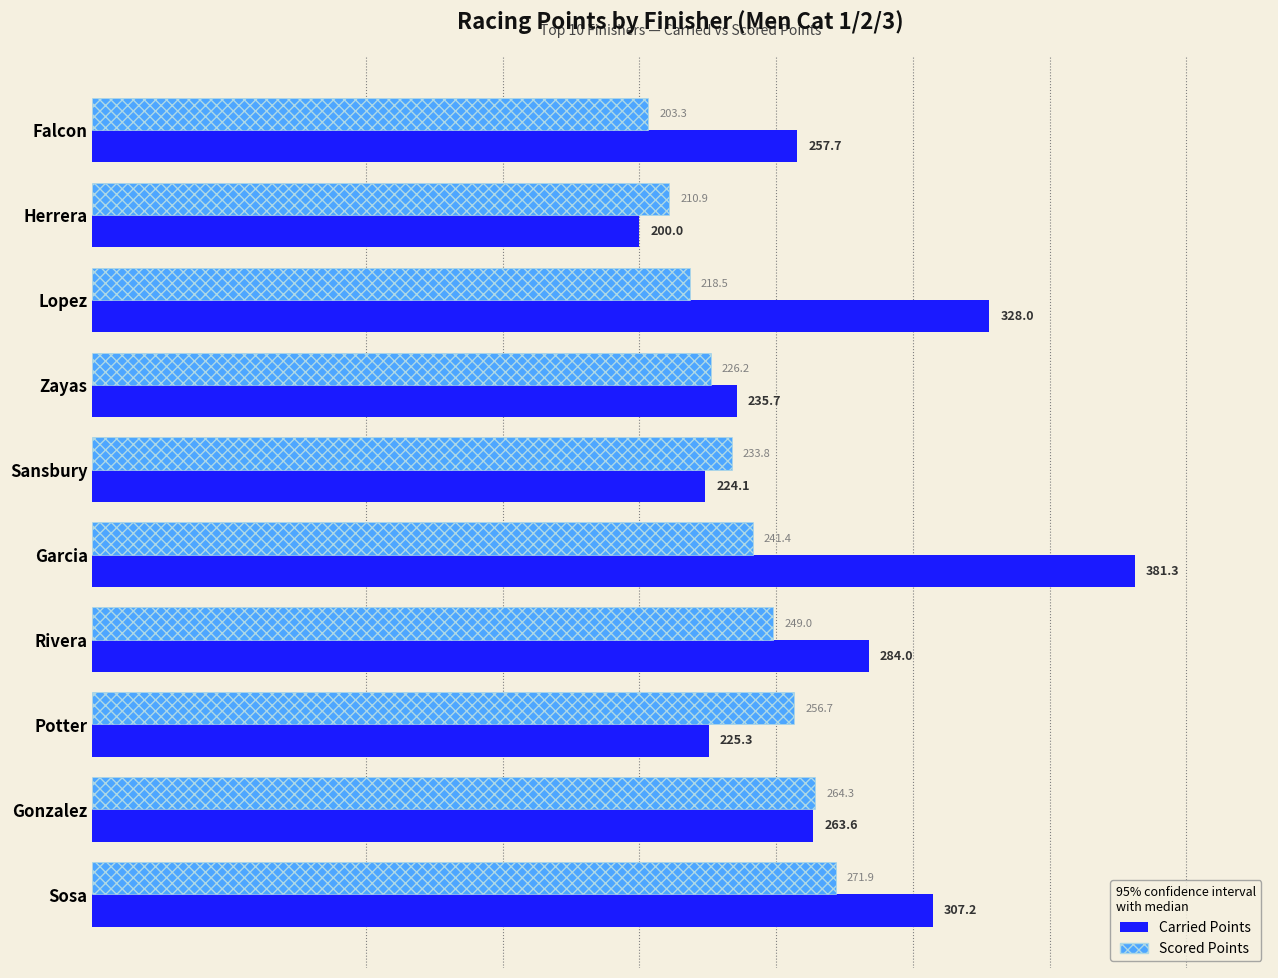

Which label corresponds to the largest value in the chart?

Garcia